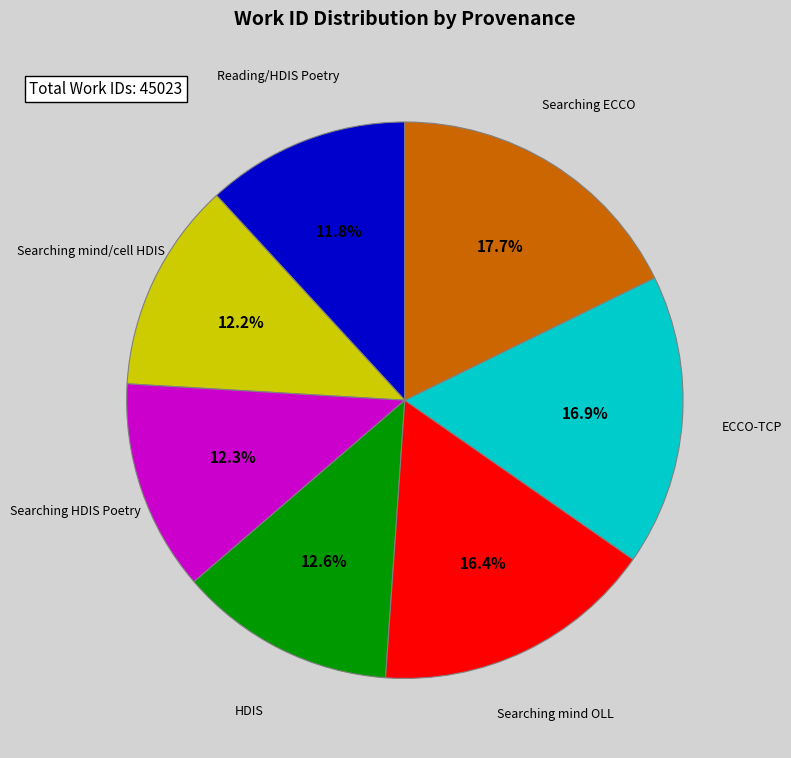

Approximately how many times larger is the value at ECCO-TCP compared to Searching HDIS Poetry?

1.4